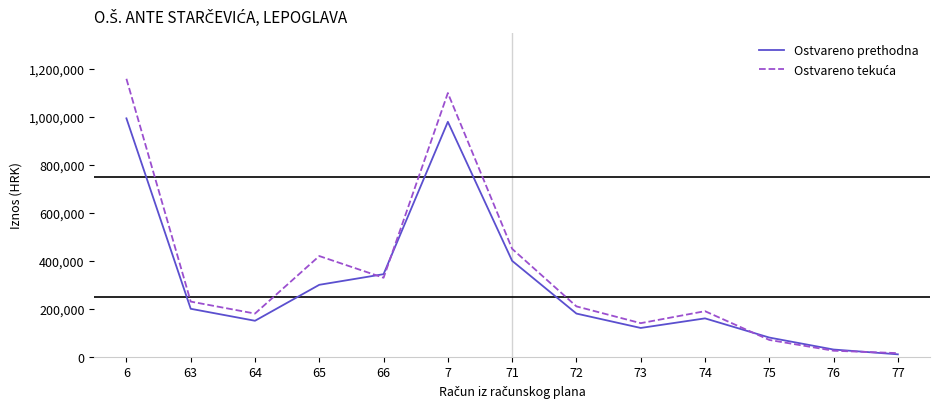

What value does the Ostvareno prethodna series have at 7?

980000.0